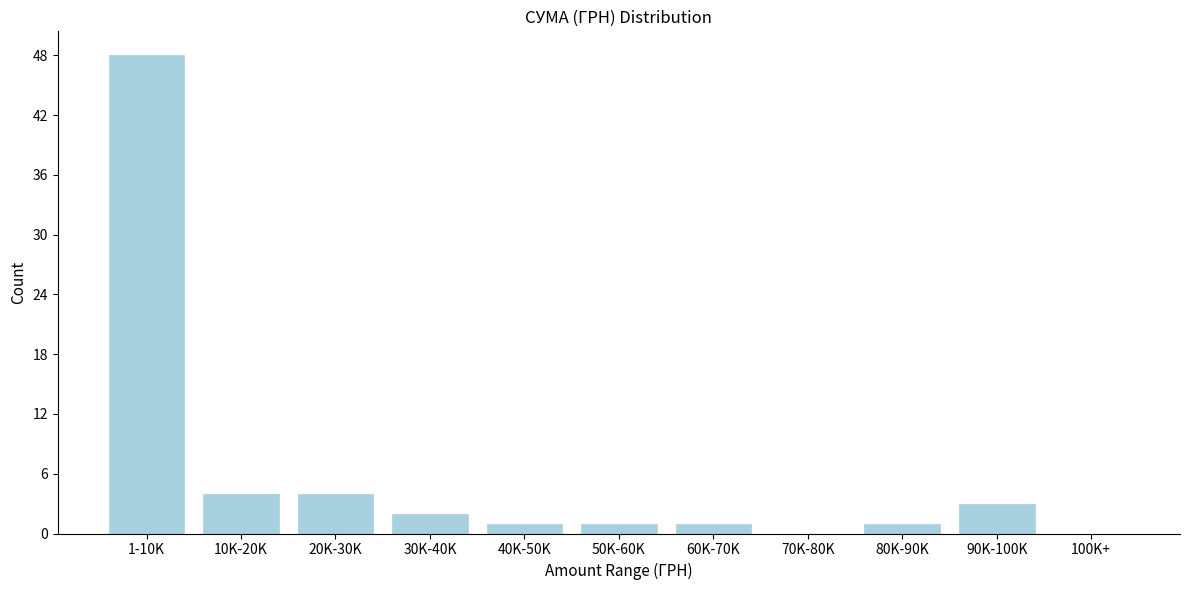

Reading left to right, list all the values displayed in this chart.

1-10K=48	10K-20K=4	20K-30K=4	30K-40K=2	40K-50K=1	50K-60K=1	60K-70K=1	70K-80K=0	80K-90K=1	90K-100K=3	100K+=0